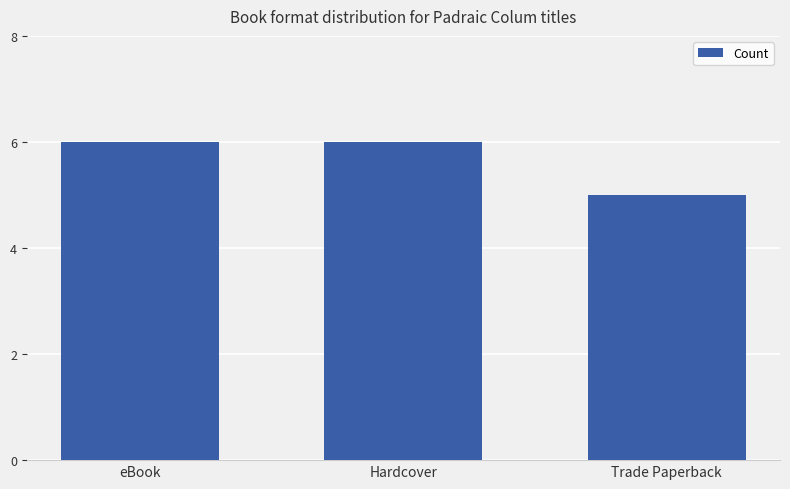

Reading left to right, list all the values displayed in this chart.

eBook=6	Hardcover=6	Trade Paperback=5